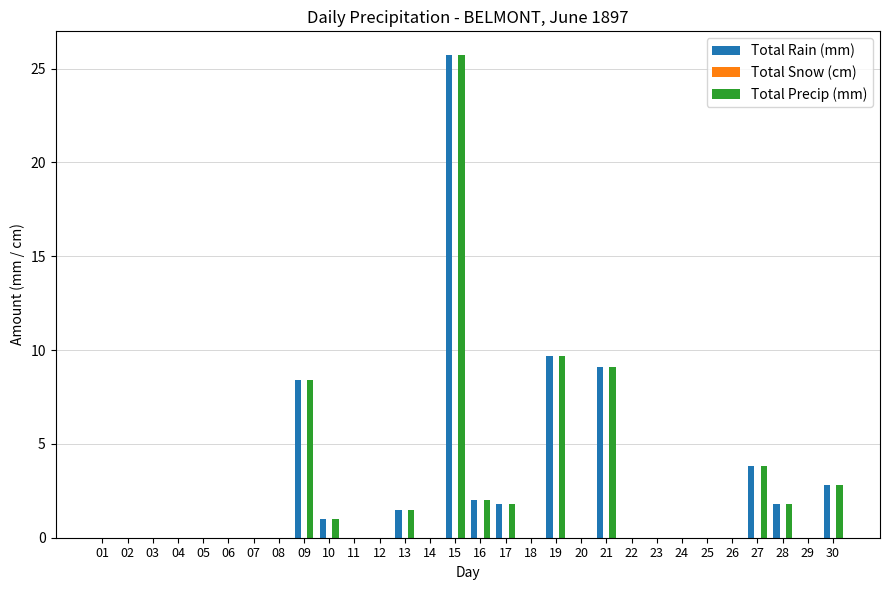

What is the maximum value shown in the chart?

25.7